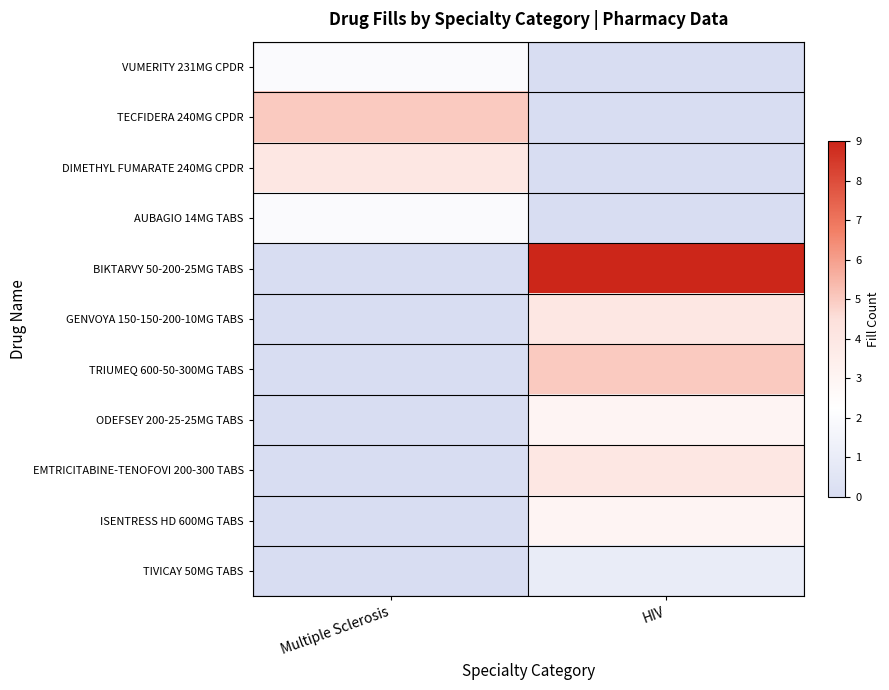

What is the difference between the highest and lowest values at HIV?

9